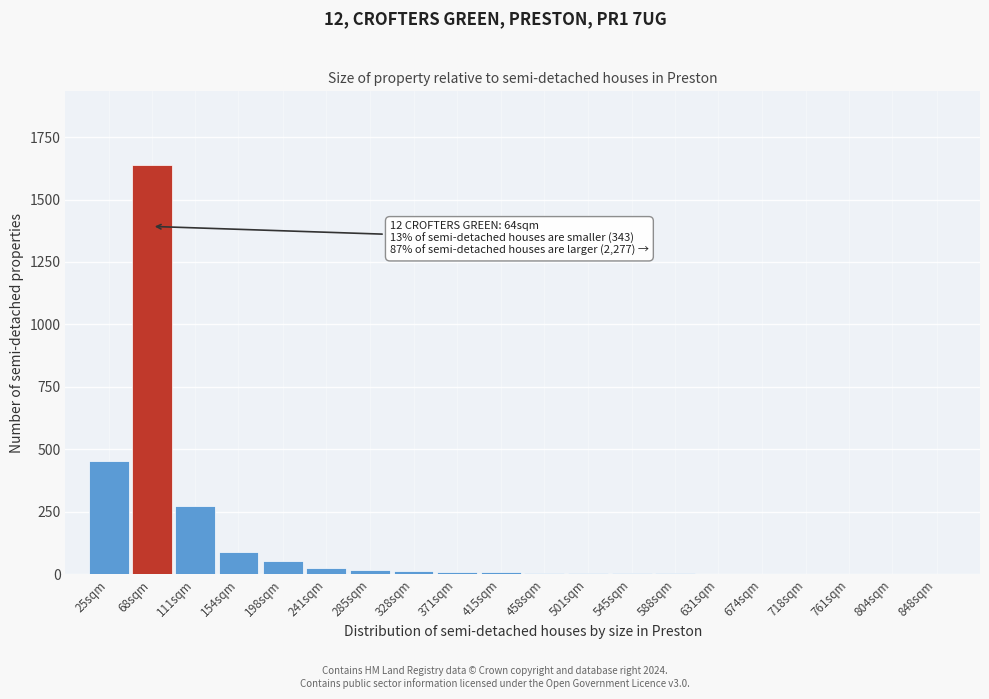

What is the maximum value shown in the chart?

1638